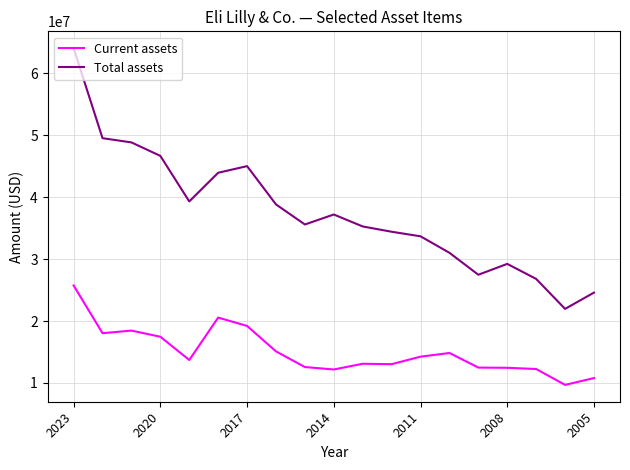

Does the chart display data point markers on the line(s)?

No